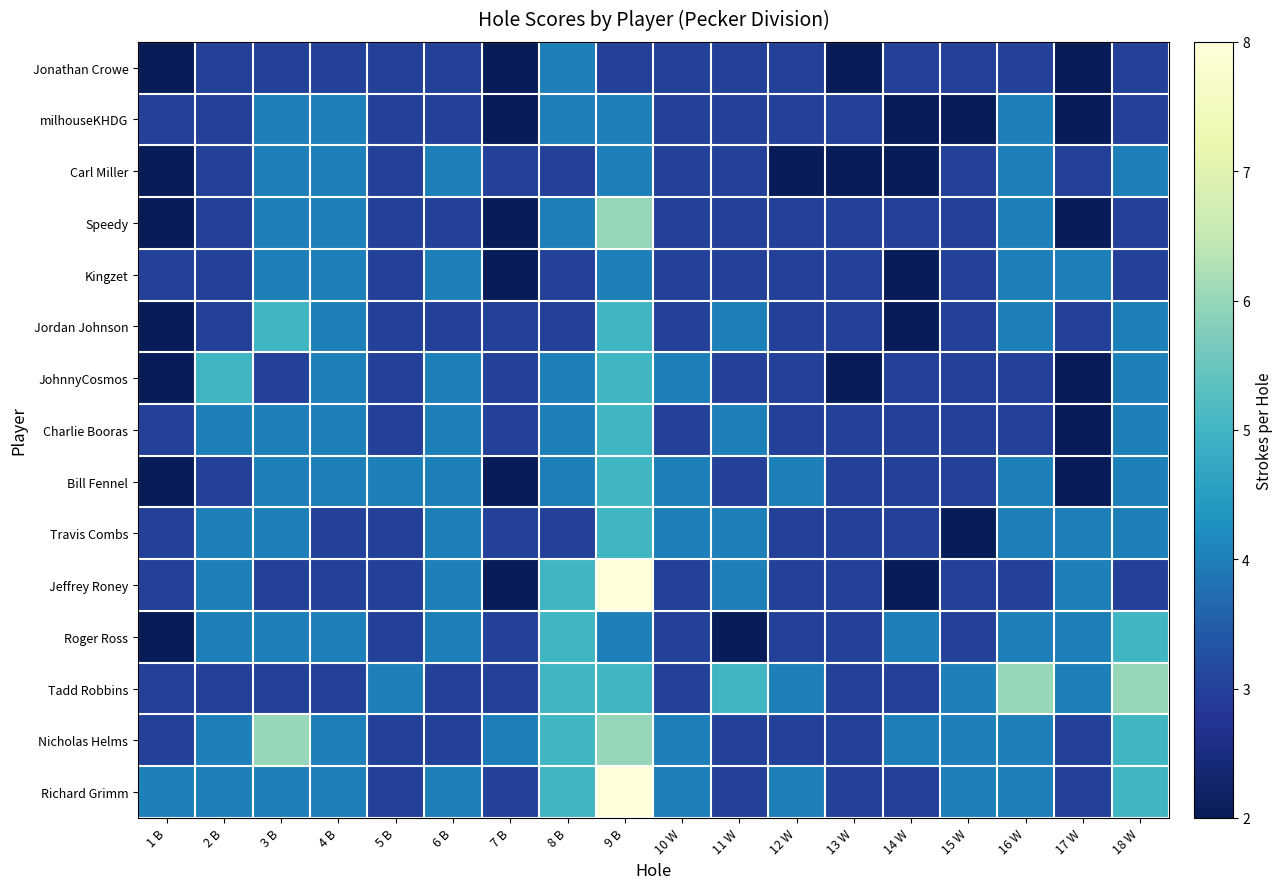

Between 9 B and 15 W, which is larger?

9 B